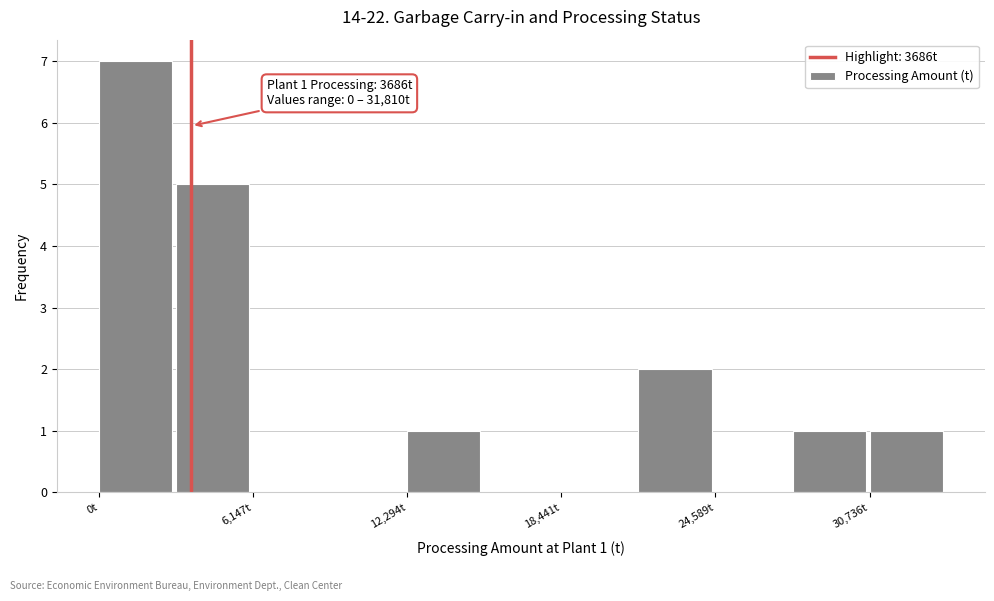

Around what value on the x-axis is the tallest bar? Give the approximate position of its centre, as read against the axis.

1000